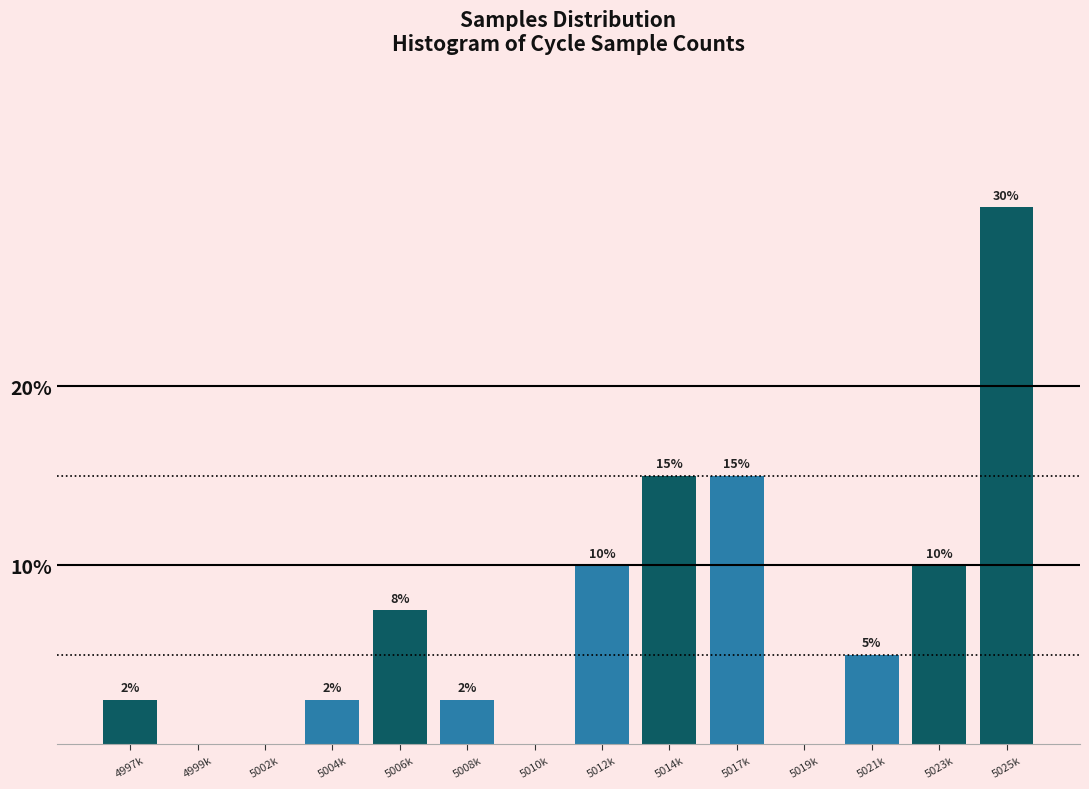

Which label corresponds to the largest value in the chart?

5025k